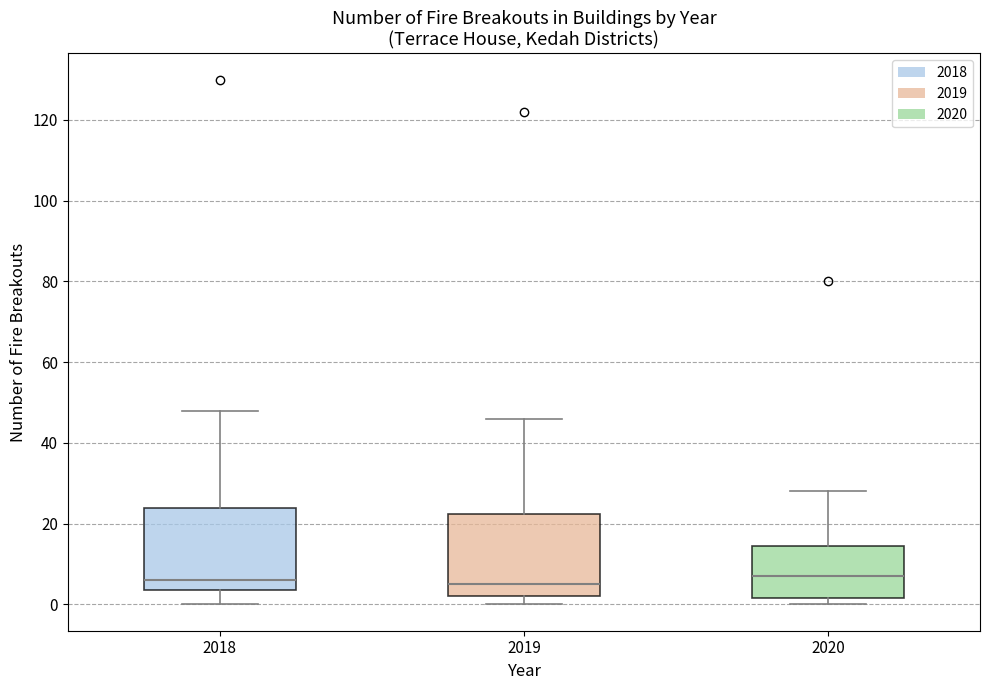

Where does the lower whisker of the box at x = 2018 end on the y-axis? The values are not printed on the chart, so give them approximately, as read against the axis.

0